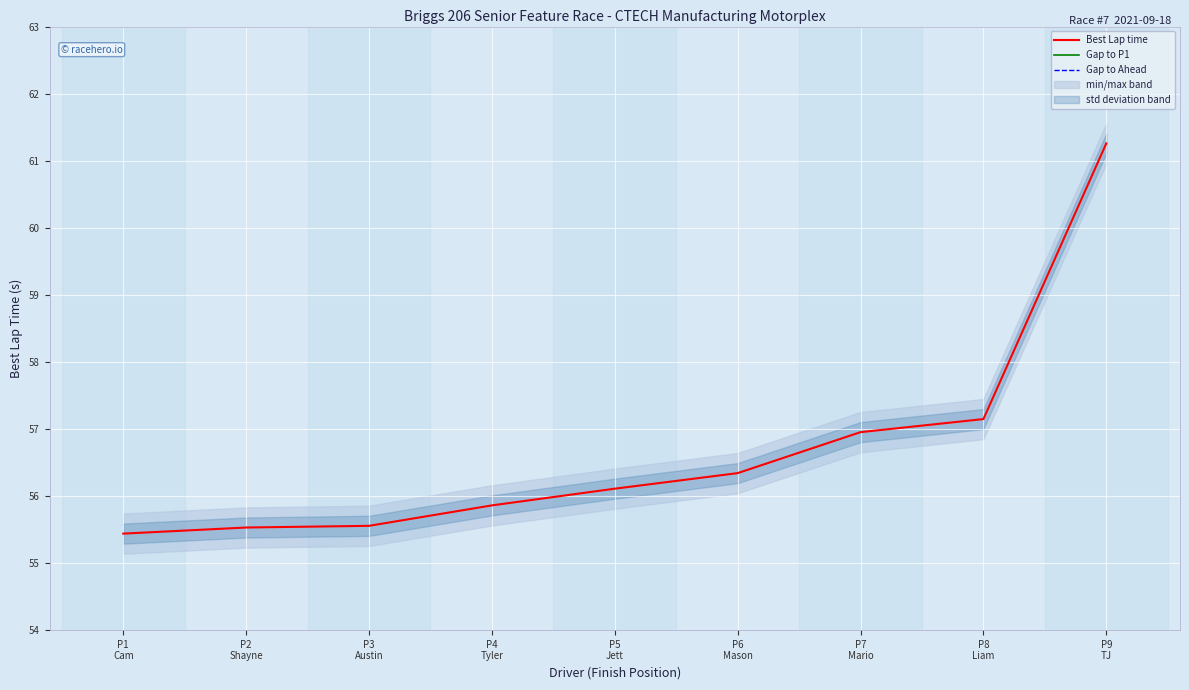

At how many categories does at least one series exceed 13?

9